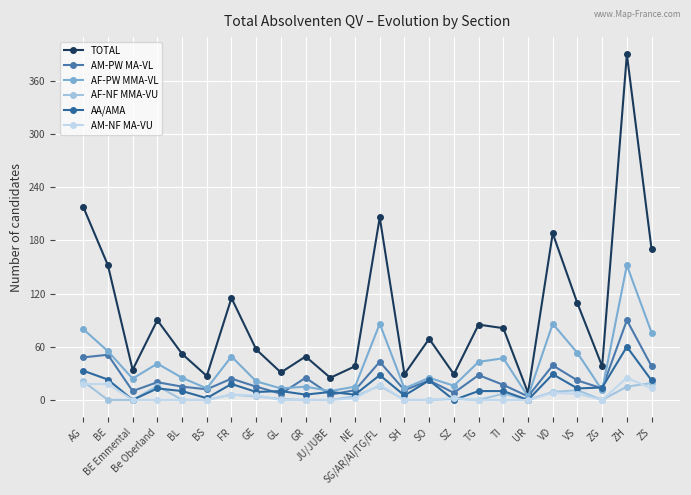

Rank the series at AG from highest to lowest value.

TOTAL, AF-PW MMA-VL, AM-PW MA-VL, AA/AMA, AF-NF MMA-VU, AM-NF MA-VU